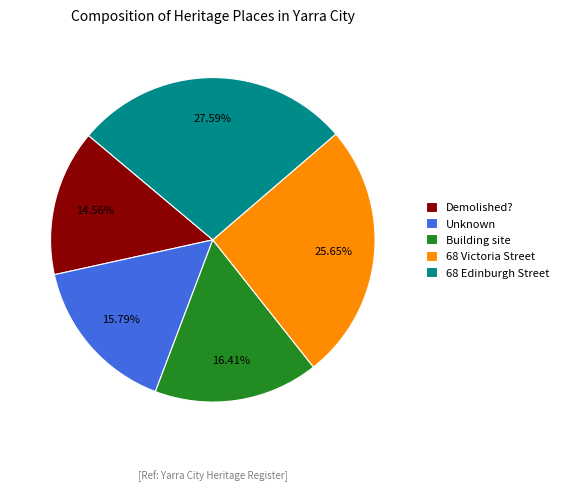

To the nearest percent, what portion does Building site represent?

16%